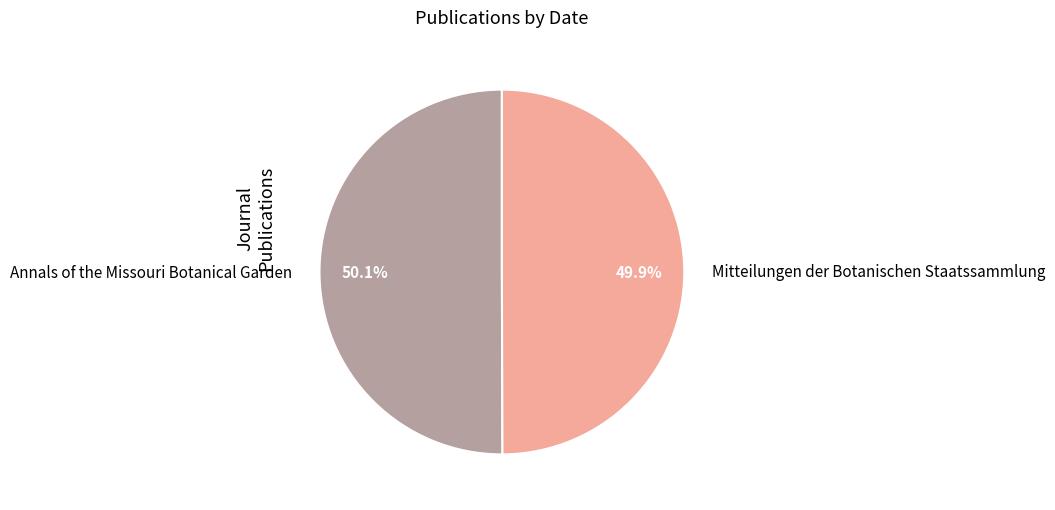

Is there any slice that represents more than half of the pie?

Yes